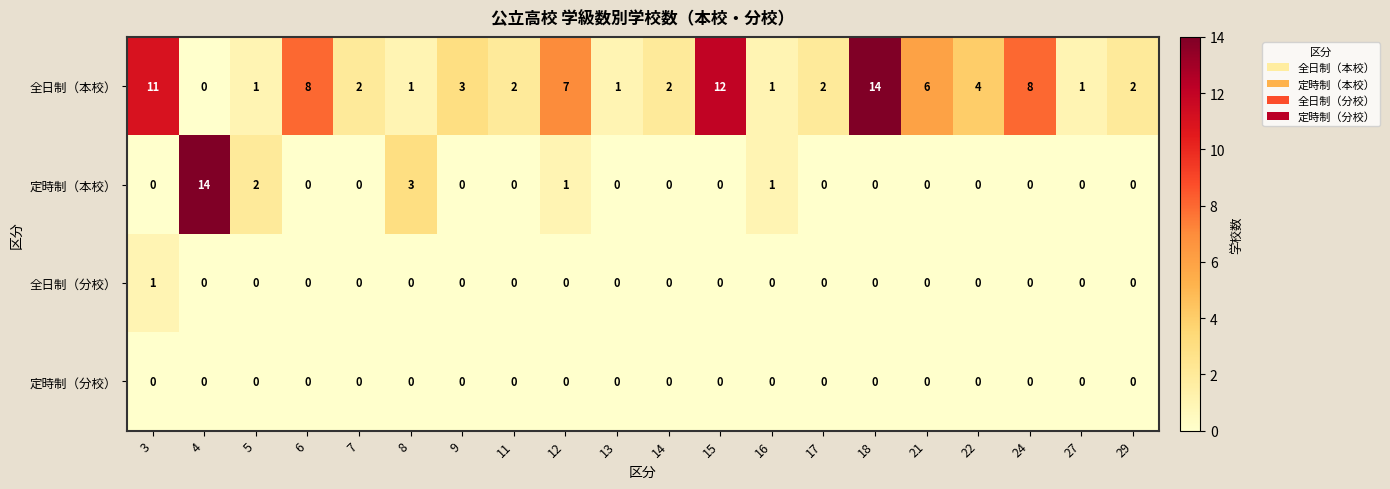

Which series changed the most between 22 and 29?

全日制（本校）